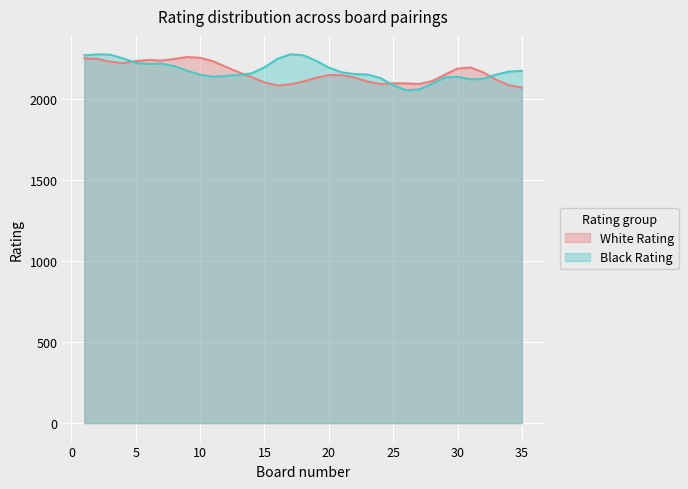

Does the chart display data point markers on the line(s)?

No